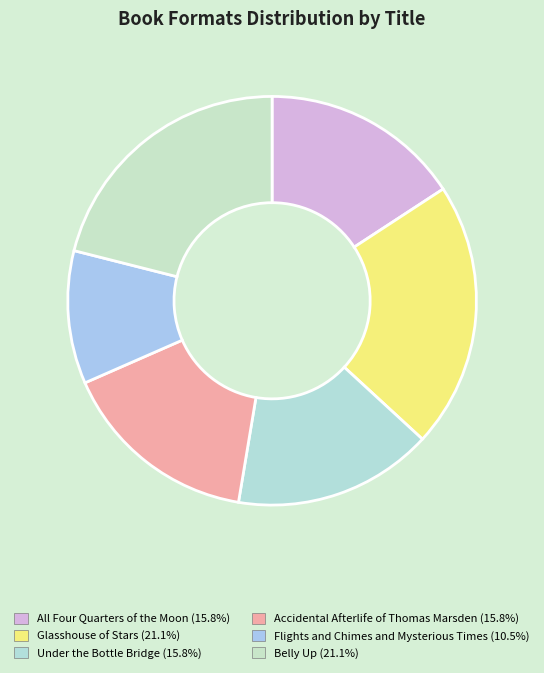

What is the ratio of the value at Accidental Afterlife of Thomas Marsden to the value at Flights and Chimes and Mysterious Times?

1.5